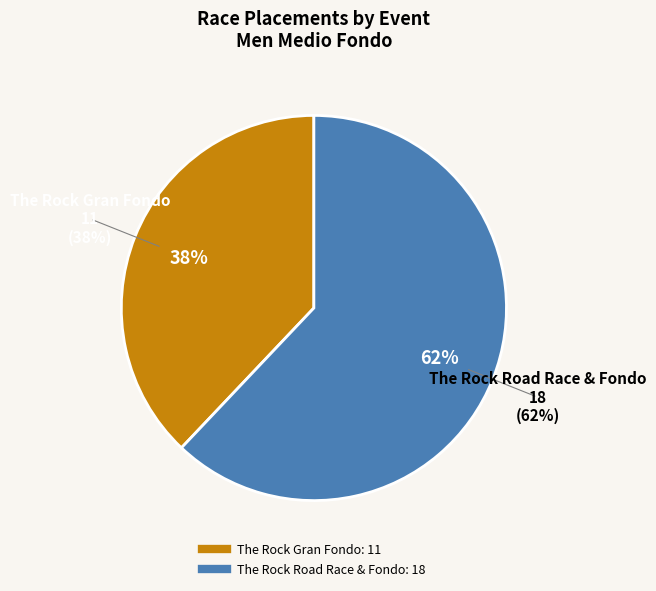

Between The Rock Gran Fondo and The Rock Road Race & Fondo, which is larger?

The Rock Road Race & Fondo